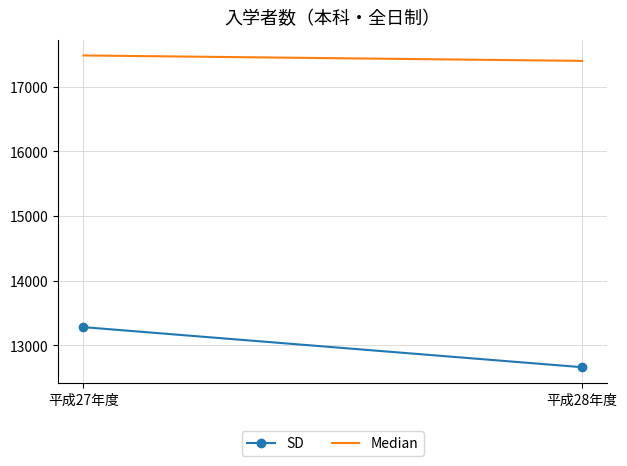

How many categories are shown in the chart?

2